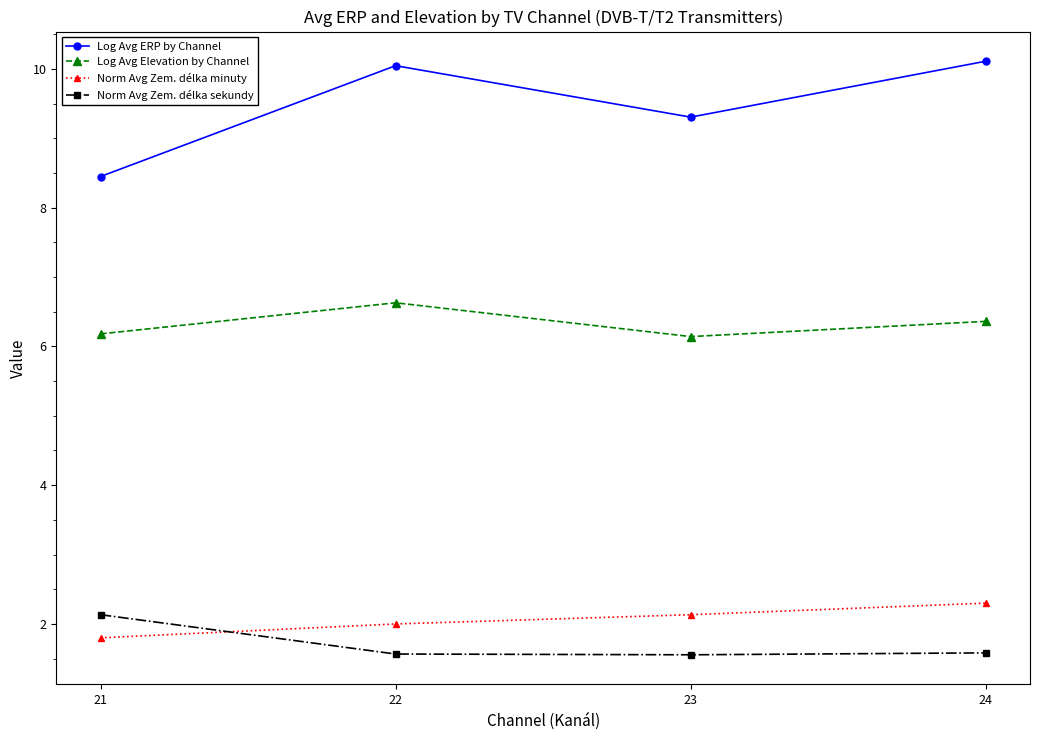

Reading left to right, extract all data points from this chart.

Log Avg ERP by Channel: 21=8.4	22=10.0	23=9.3	24=10.1
Log Avg Elevation by Channel: 21=6.2	22=6.6	23=6.1	24=6.4
Norm Avg Zem. délka minuty: 21=1.8	22=2.0	23=2.1	24=2.3
Norm Avg Zem. délka sekundy: 21=2.1	22=1.6	23=1.6	24=1.6